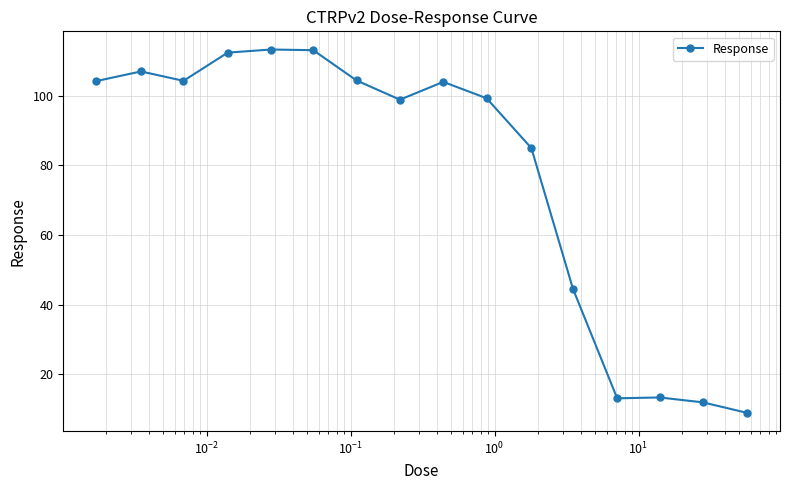

How many values are below 104?

8